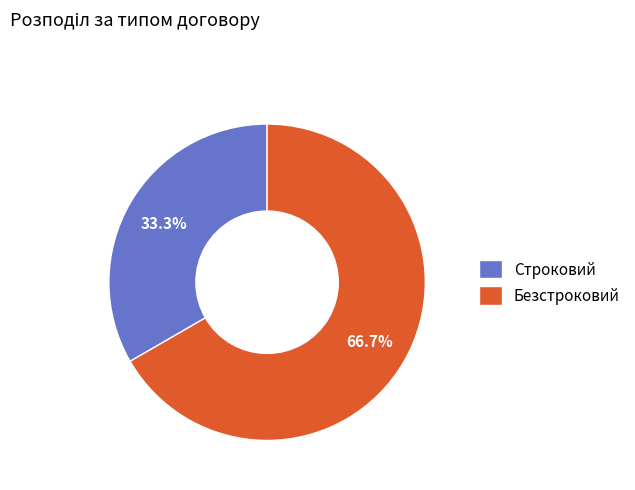

How many segments does this pie chart have?

2